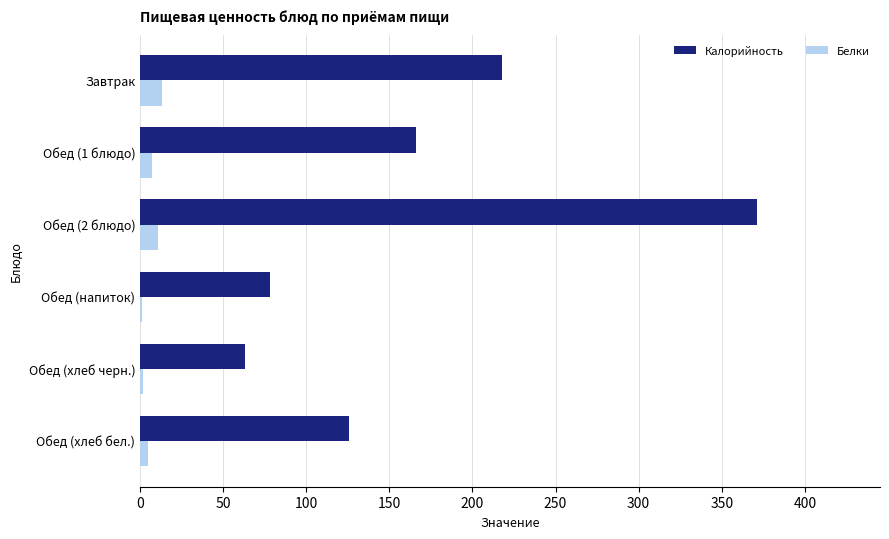

What is the sum of all Белки values?

39